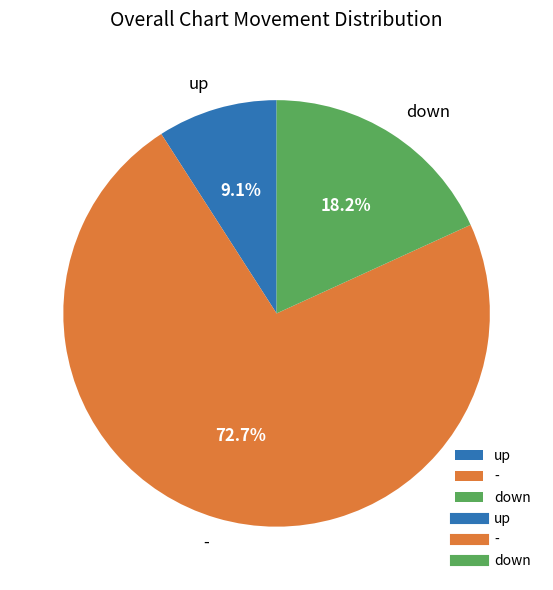

To the nearest percent, what is the average slice percentage?

33%